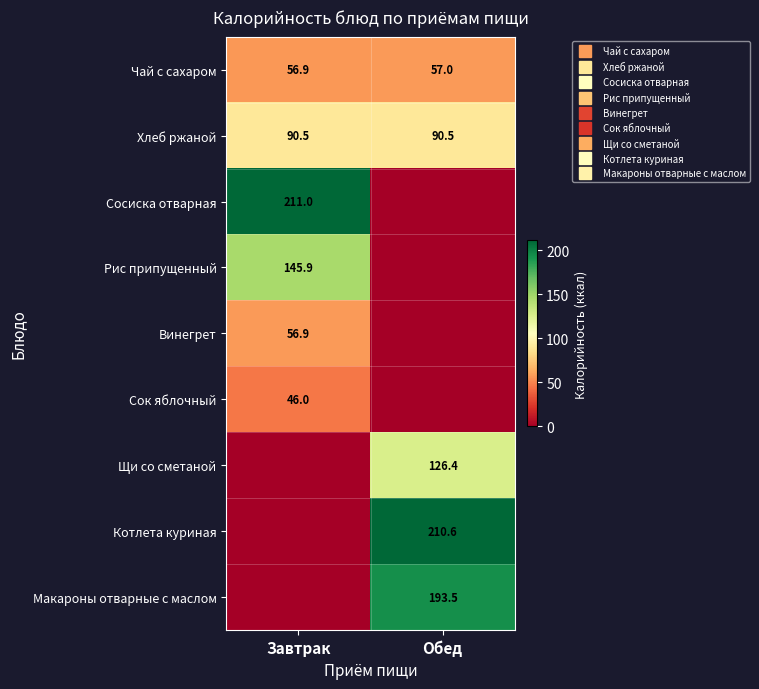

At which category is the sum across all series the highest?

Обед